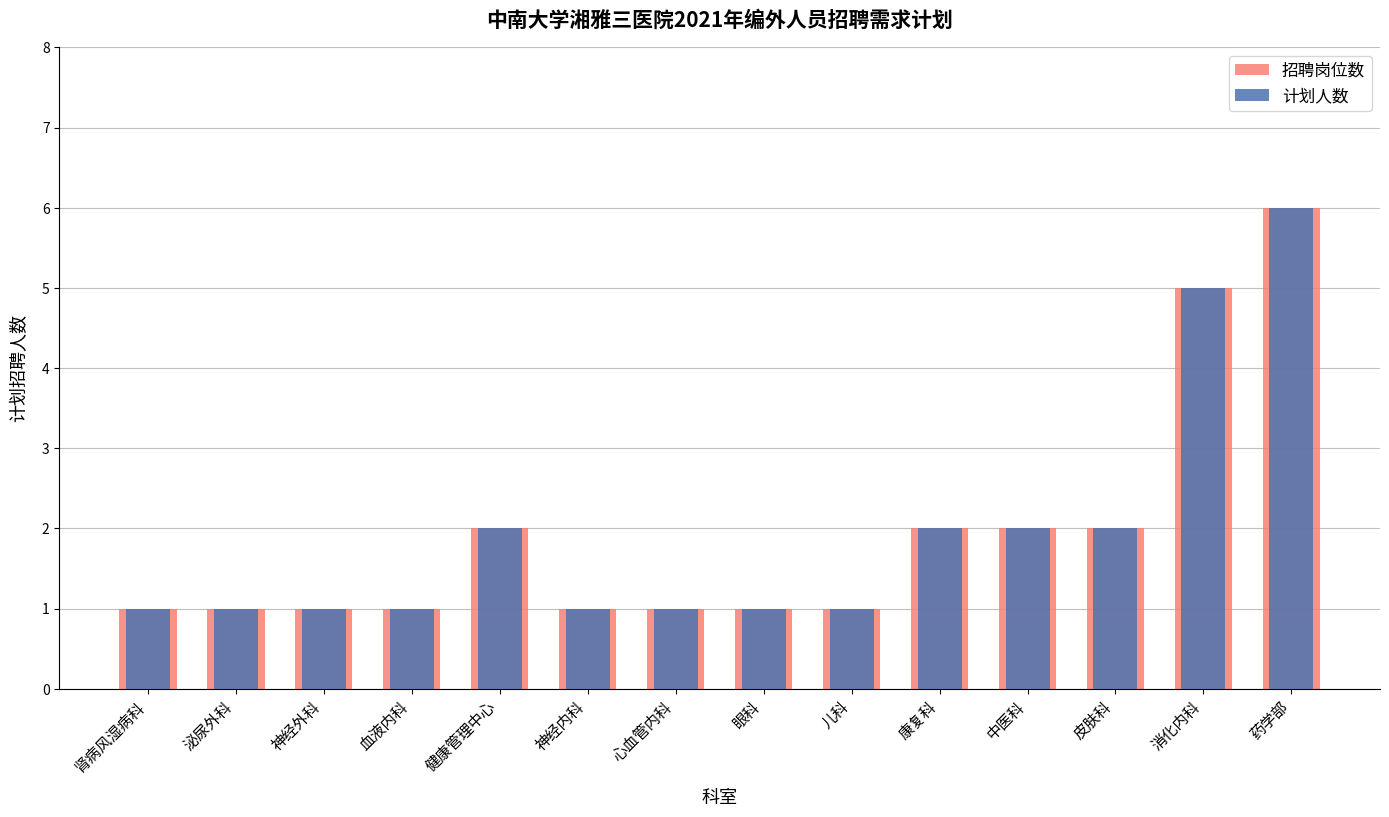

What are all the series names shown in the legend?

招聘岗位数, 计划人数